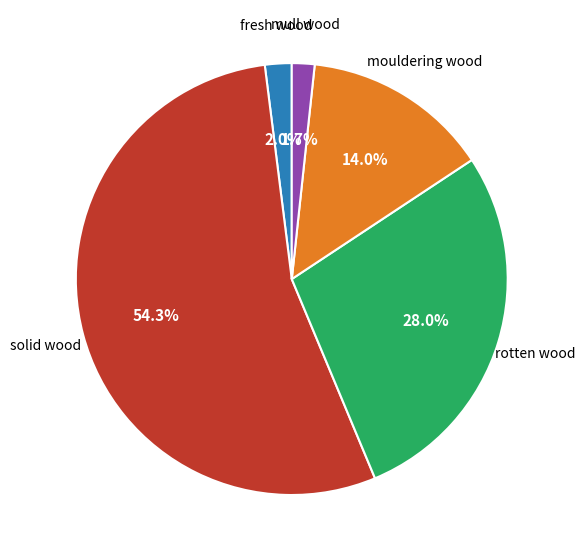

Is there a majority slice in this chart?

Yes